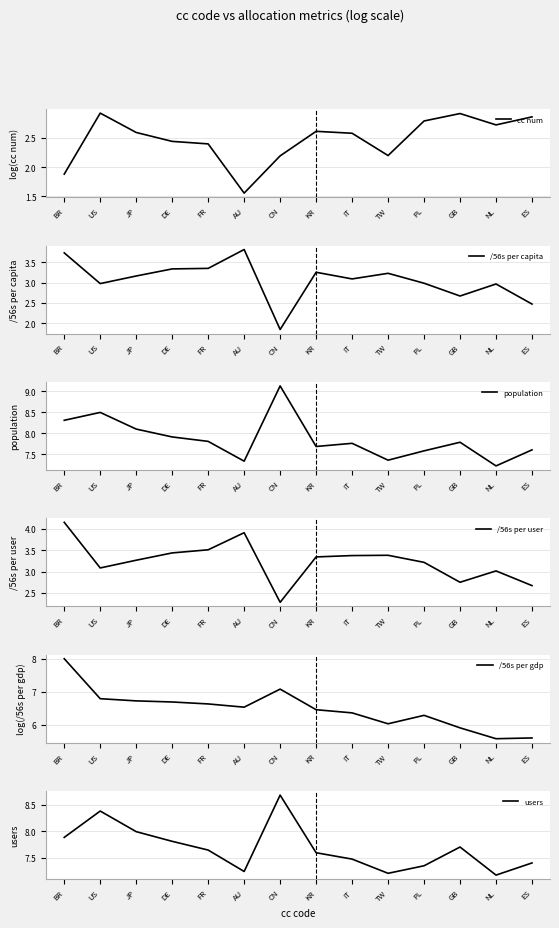

Is it true that users equals 7.6 at FR?

True